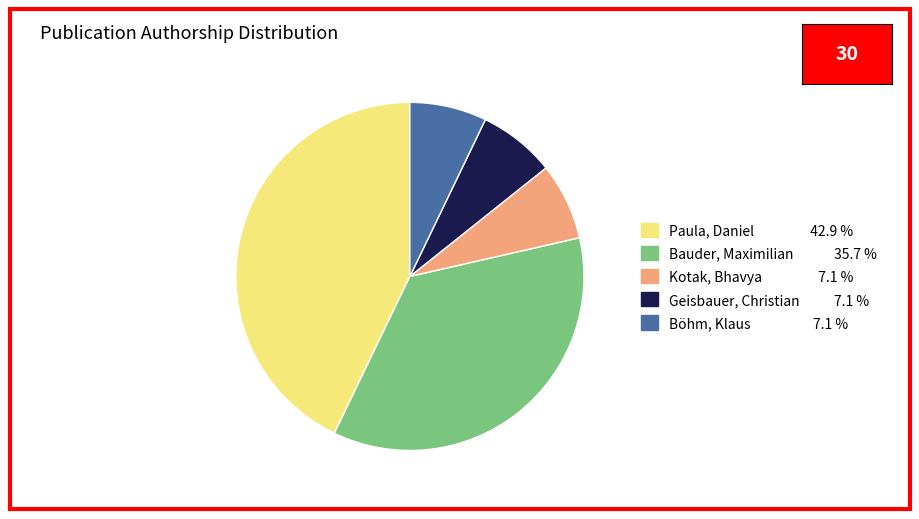

Does any single category account for the majority?

No